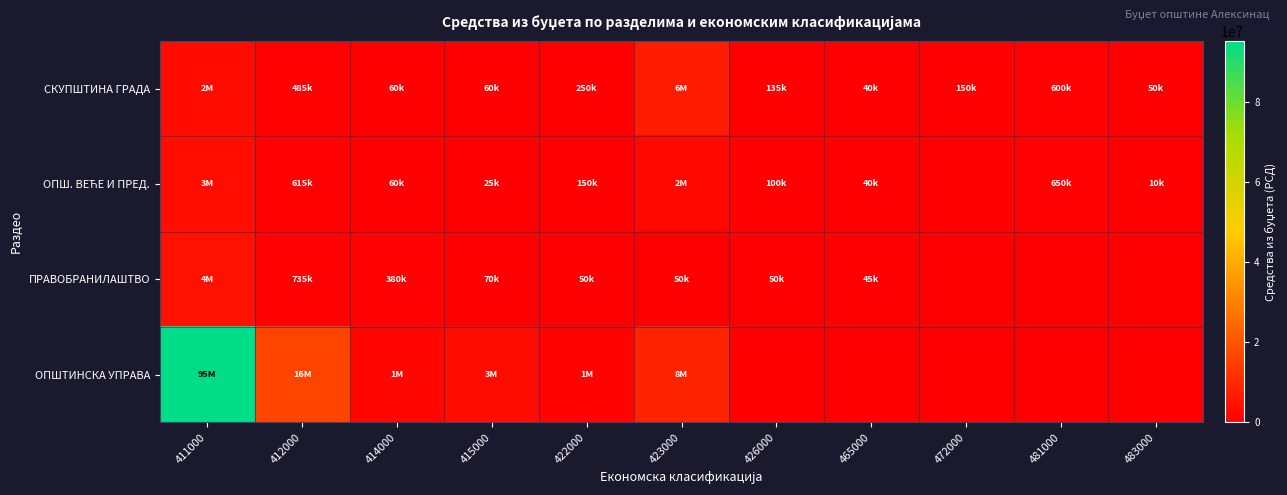

At how many categories does at least one series exceed 40812990?

1